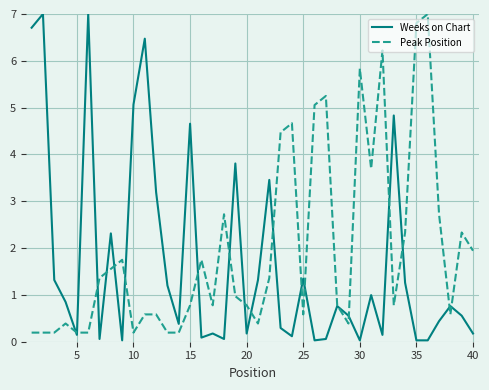

After their last crossing, which series has the higher values: Peak Position or Weeks on Chart?

Peak Position